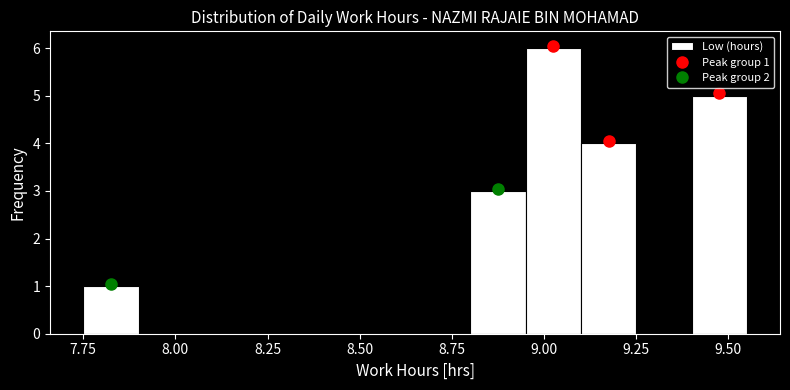

Around what value on the x-axis is the tallest bar? Give the approximate position of its centre, as read against the axis.

9.05